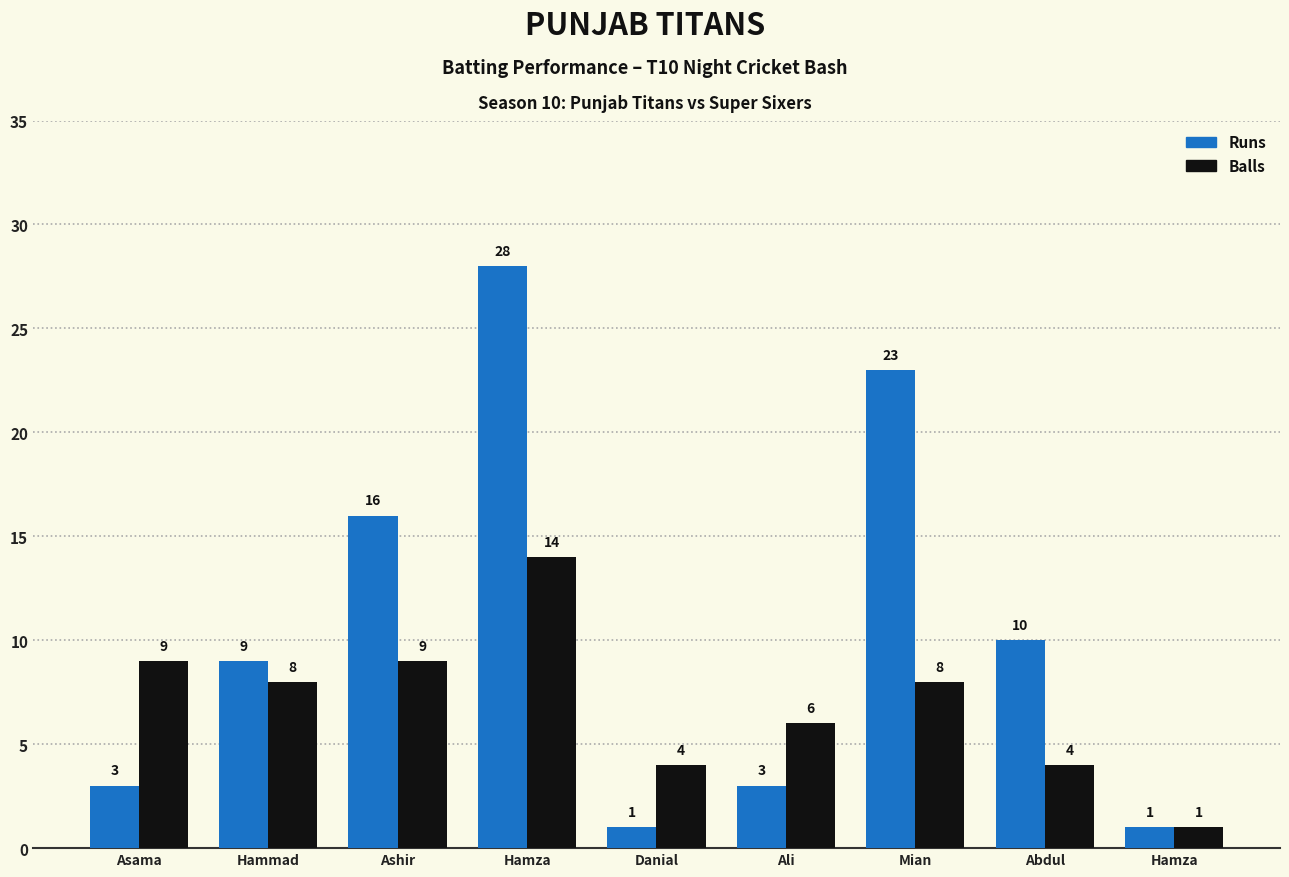

Which label corresponds to the largest value in the chart?

Hamza